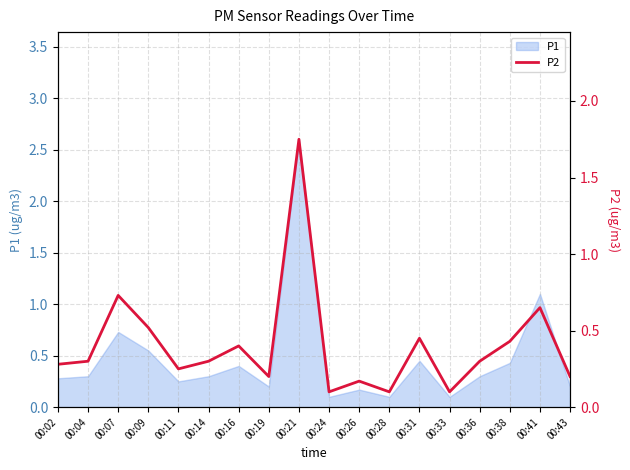

Between 00:11 and 00:09, which is larger?

00:09